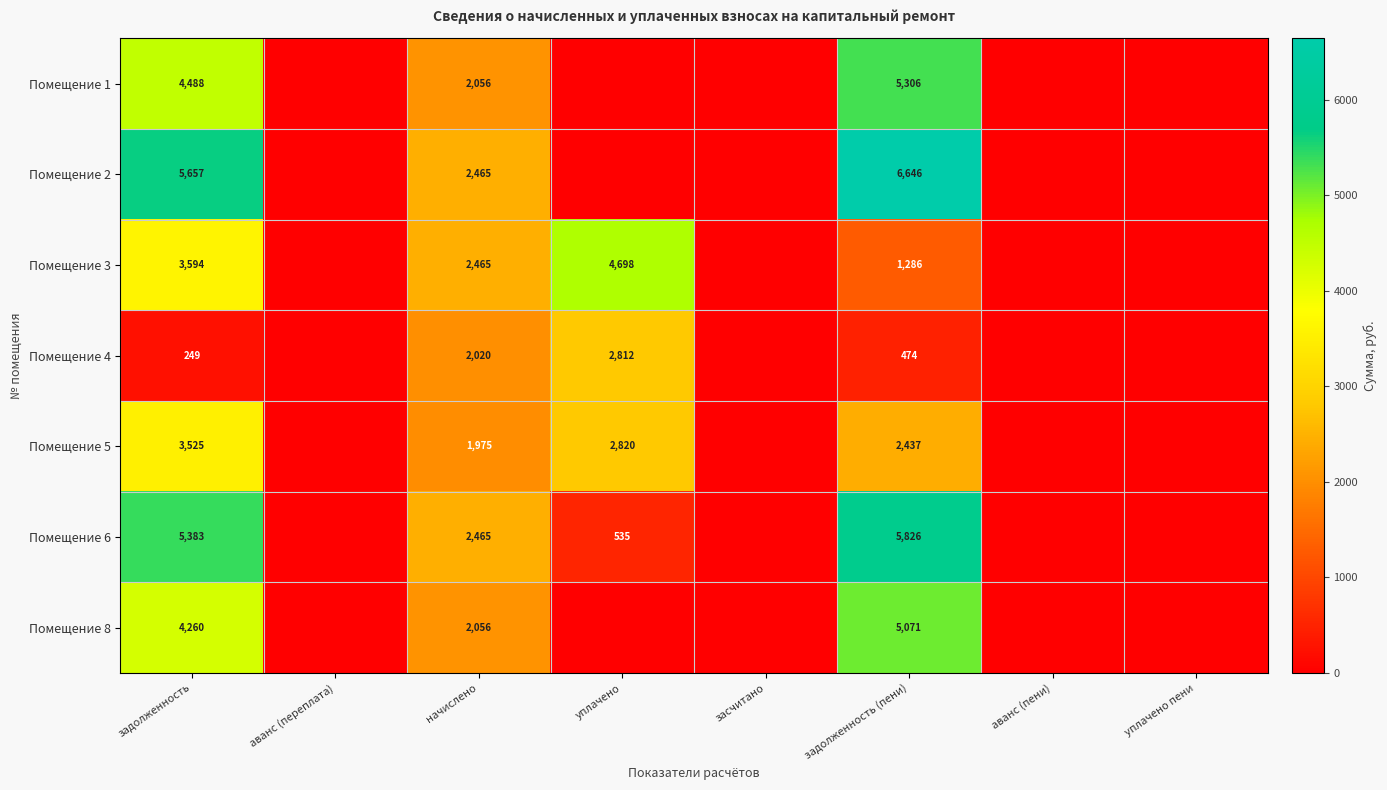

Rank the series at задолженность from lowest to highest value.

Помещение 4, Помещение 5, Помещение 3, Помещение 8, Помещение 1, Помещение 6, Помещение 2